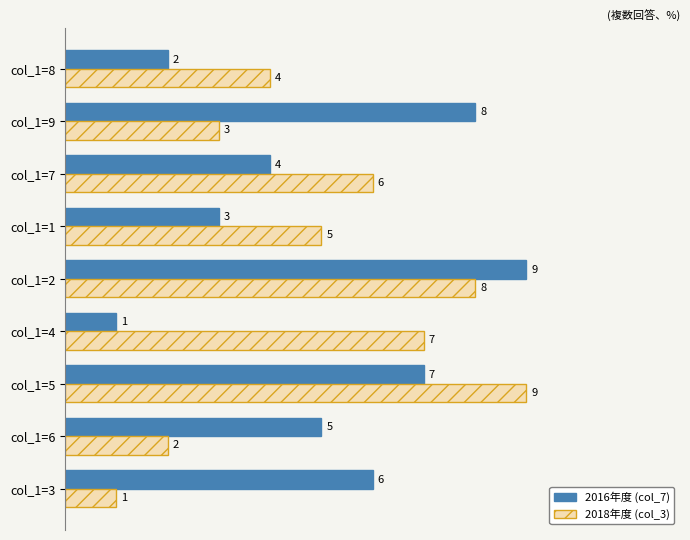

List the labels in order of 2016年度 (col_7) value, smallest first.

col_1=4, col_1=8, col_1=1, col_1=7, col_1=6, col_1=3, col_1=5, col_1=9, col_1=2